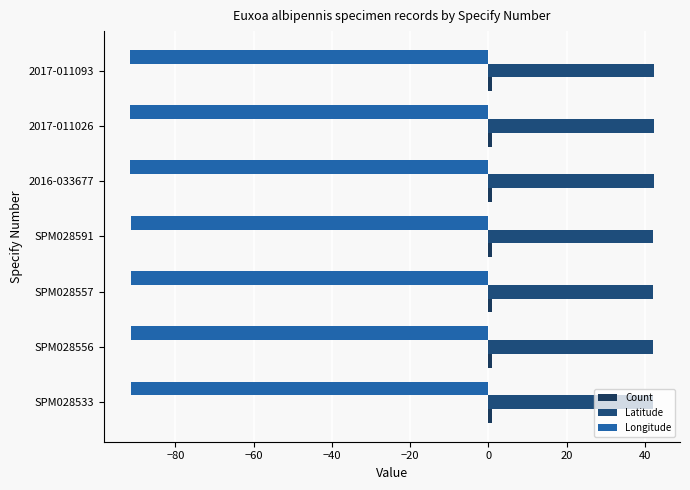

How many data points does each series have?

7